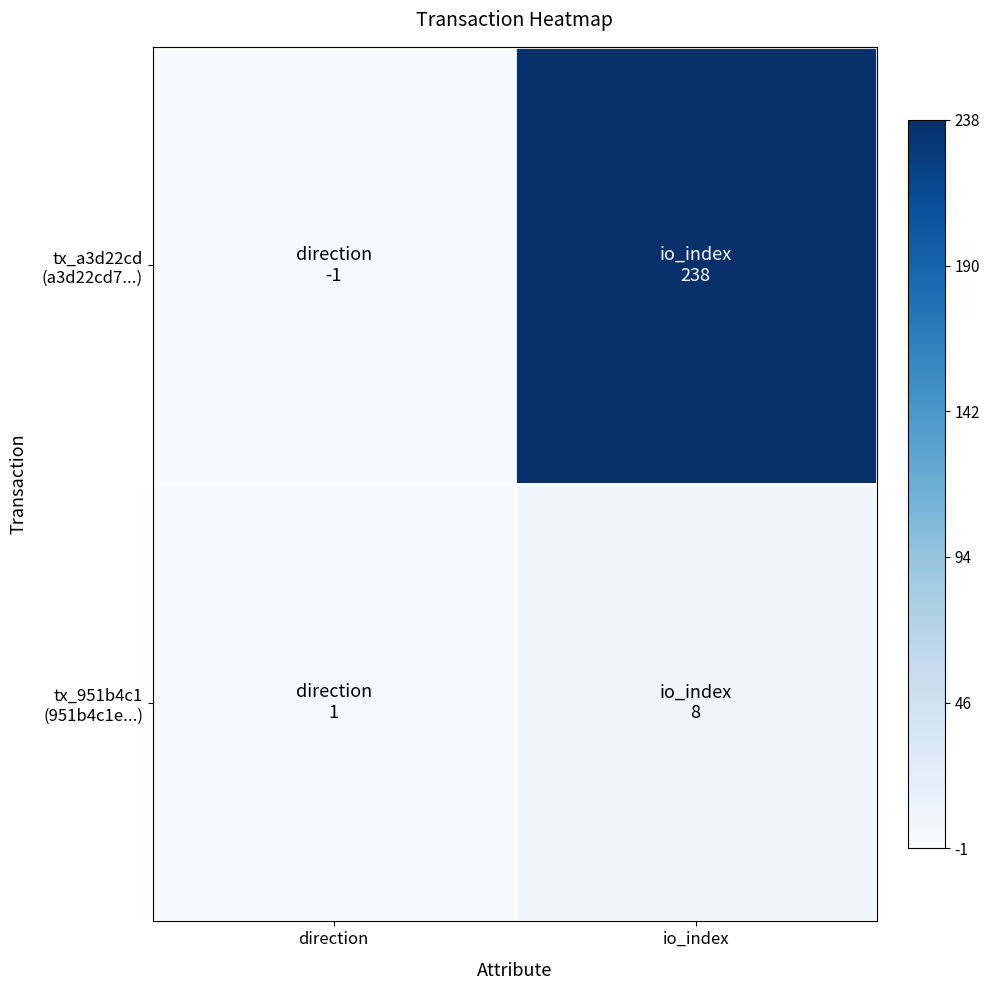

Which has a higher value, direction or io_index?

io_index